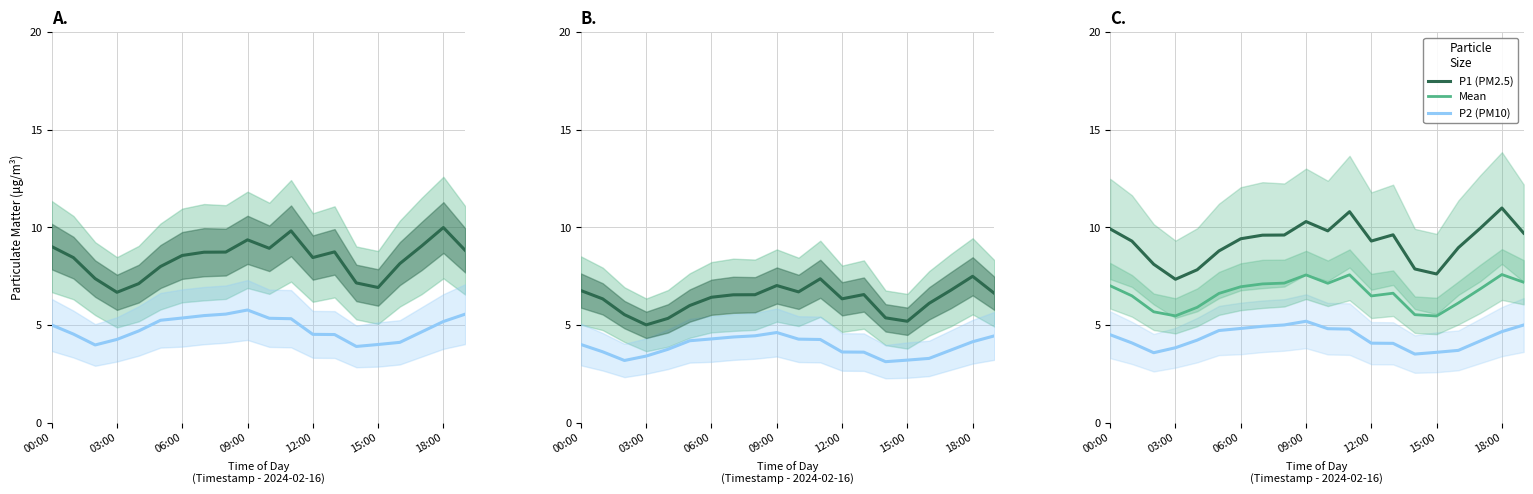

What is the approximate value of P1 (PM2.5) at 16?

9.0